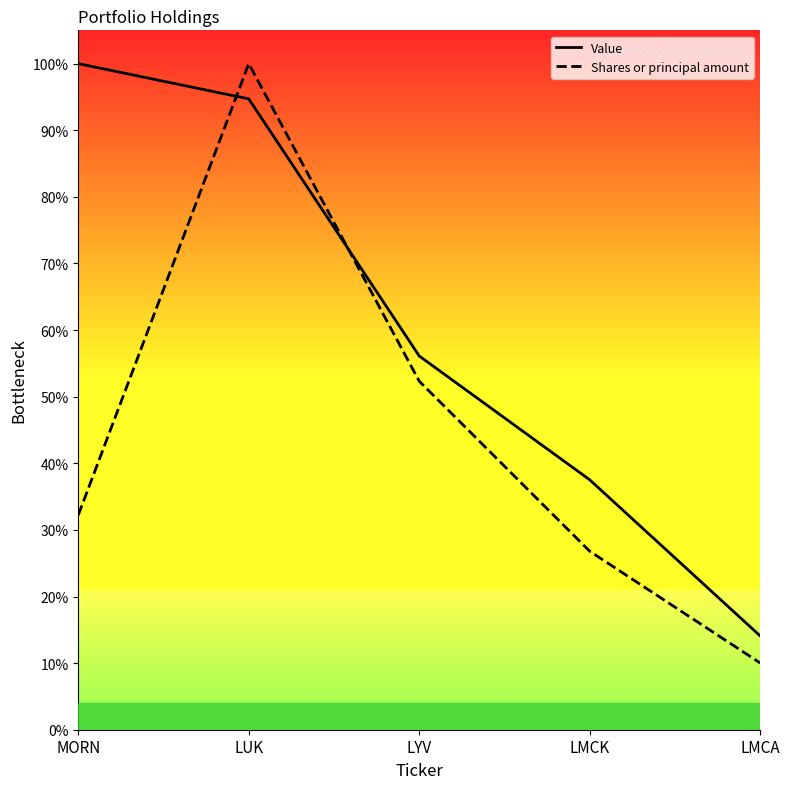

What are all the series names shown in the legend?

Value, Shares or principal amount